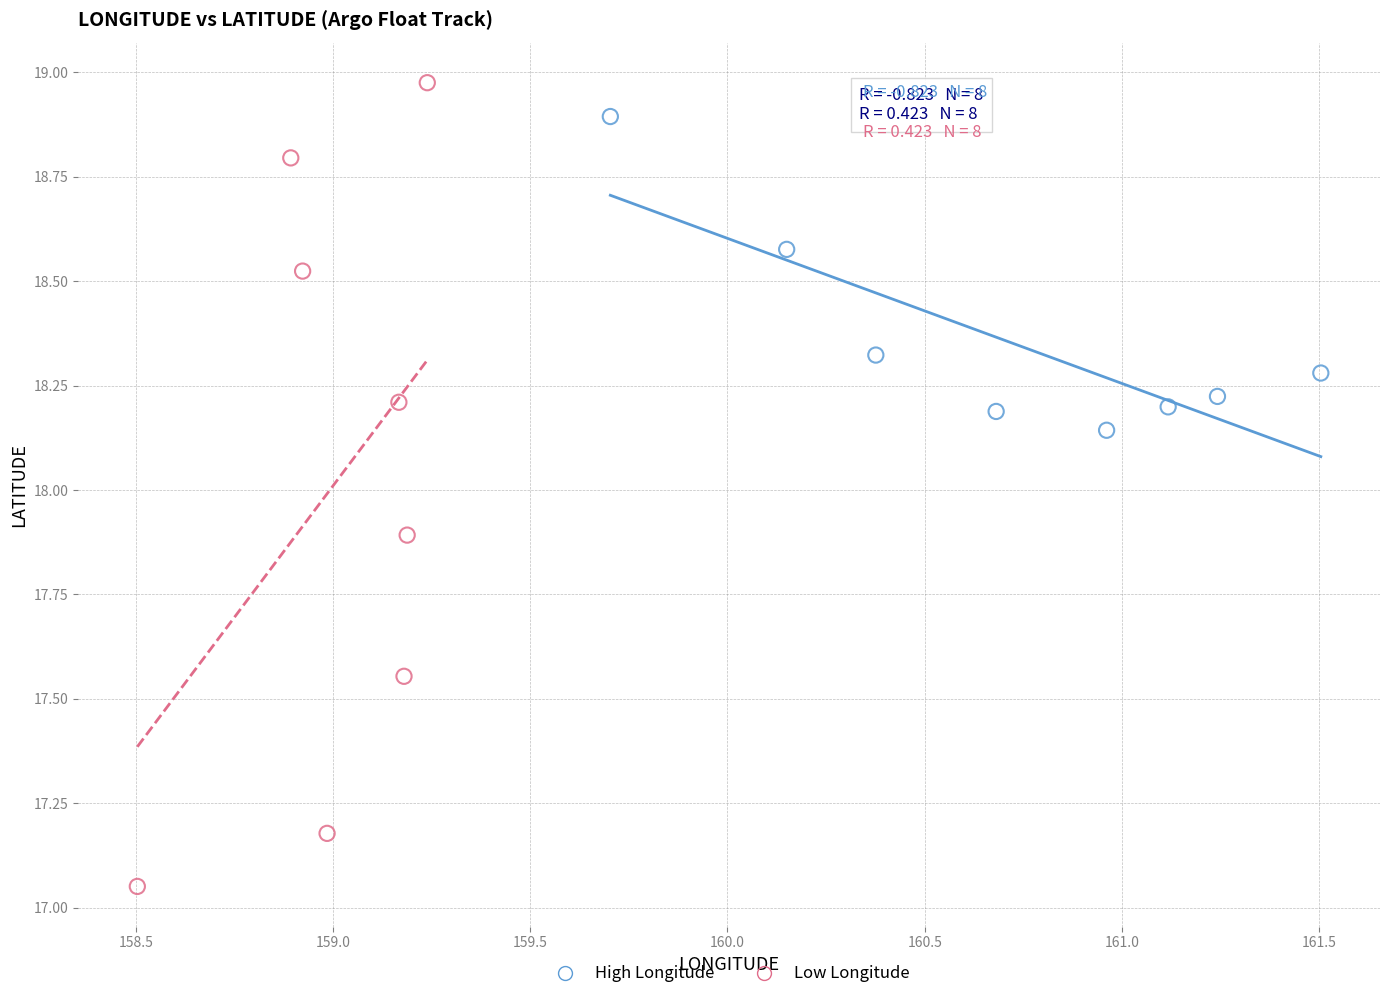

Which series has the widest spread of Y values?

Low Longitude